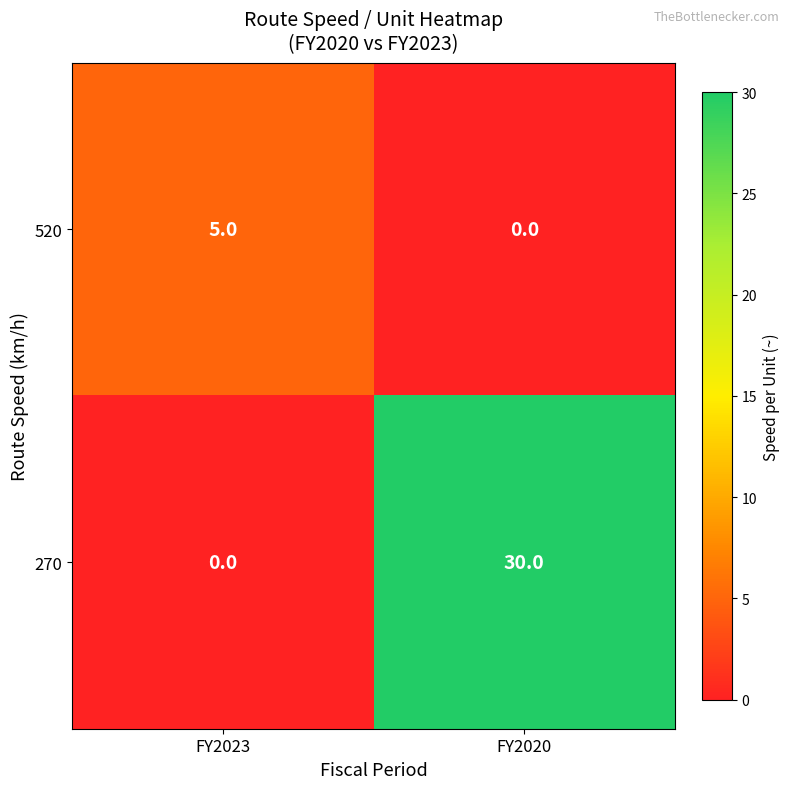

Which category has the highest value in the 520 series?

FY2023